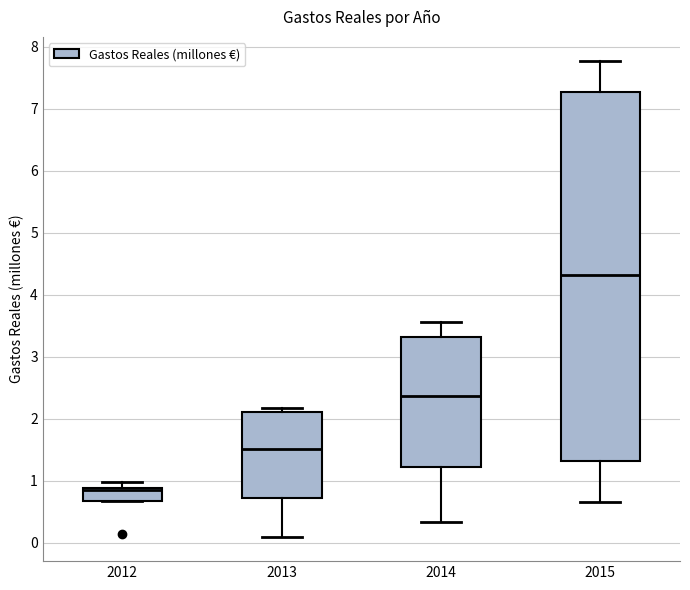

Which box's median line is the lowest?

2012